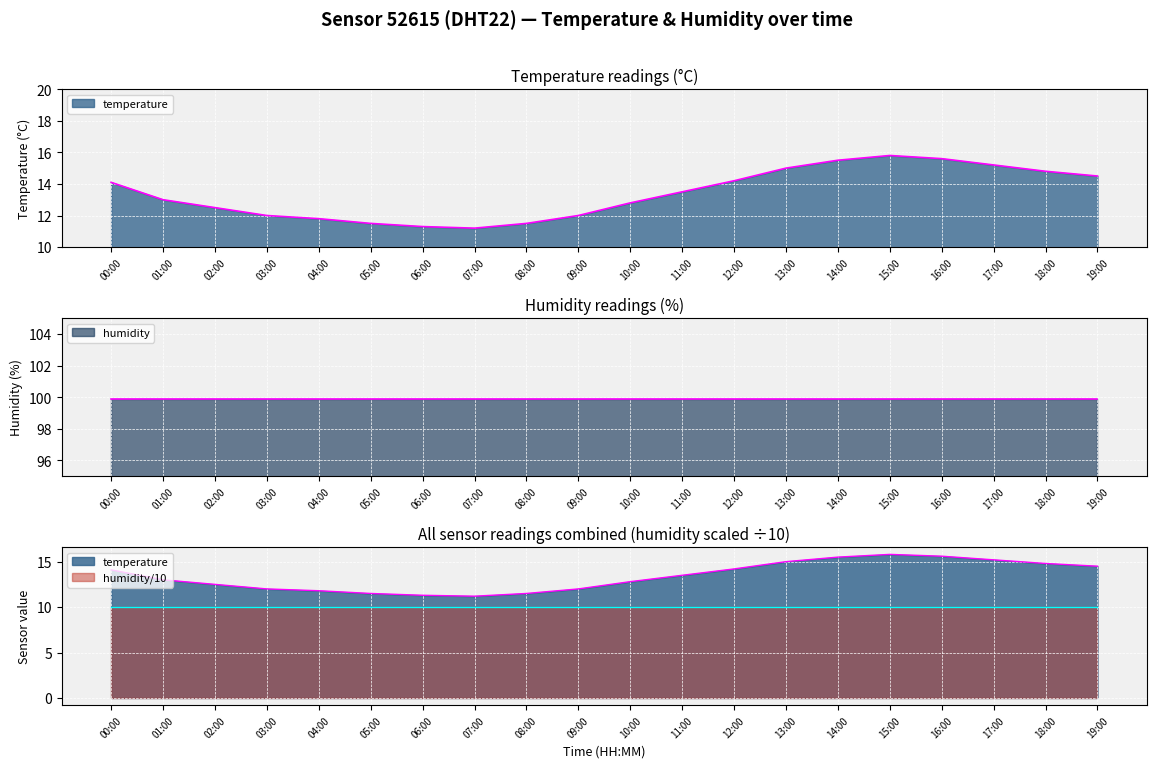

What value does the data have at 09:00?

12.0